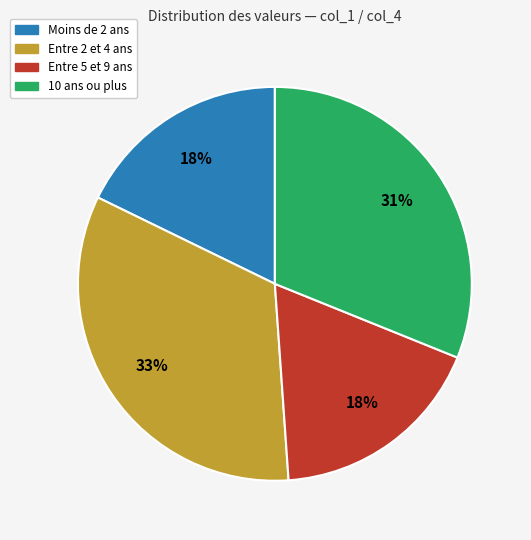

To the nearest percent, what is the average slice percentage?

25%